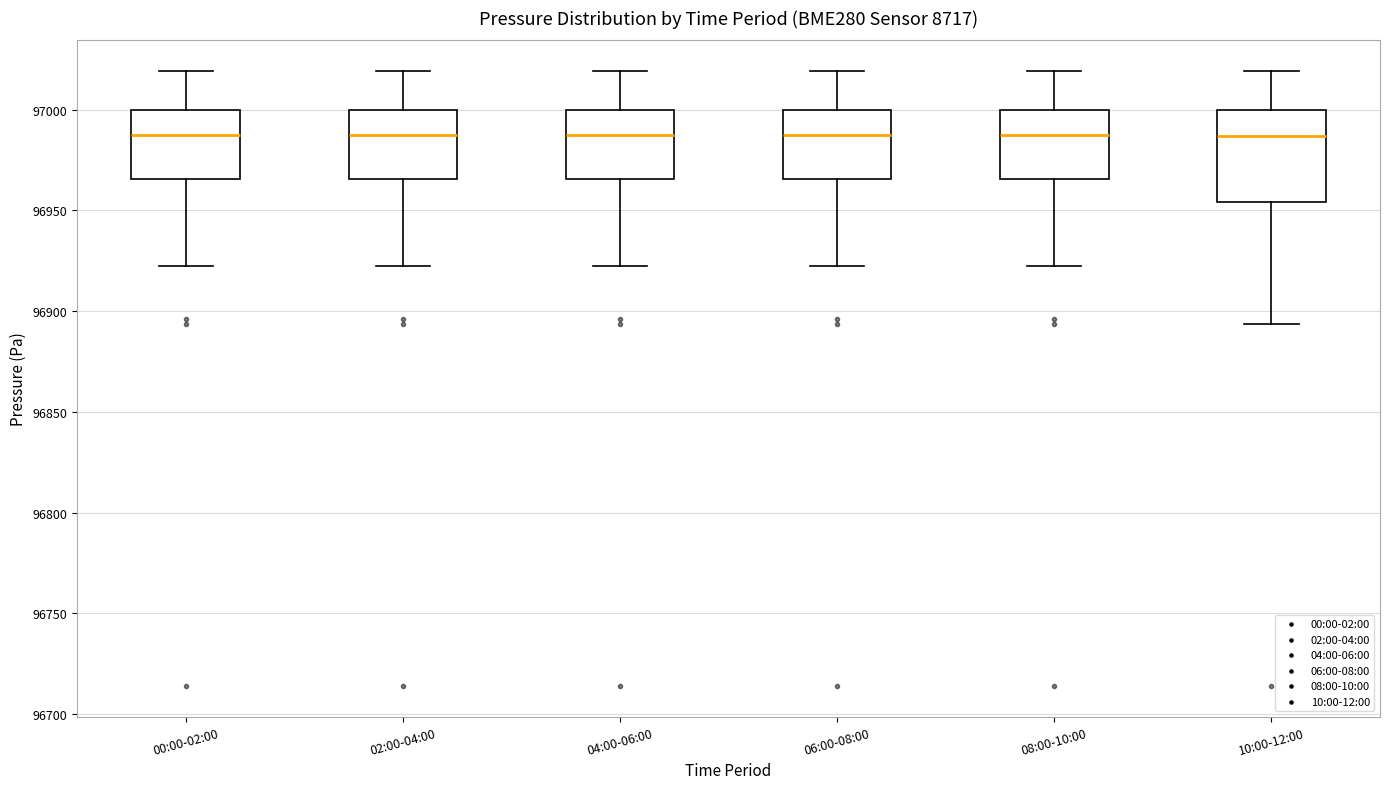

Comparing the boxes themselves (not the whiskers), which one is the tallest?

10:00-12:00